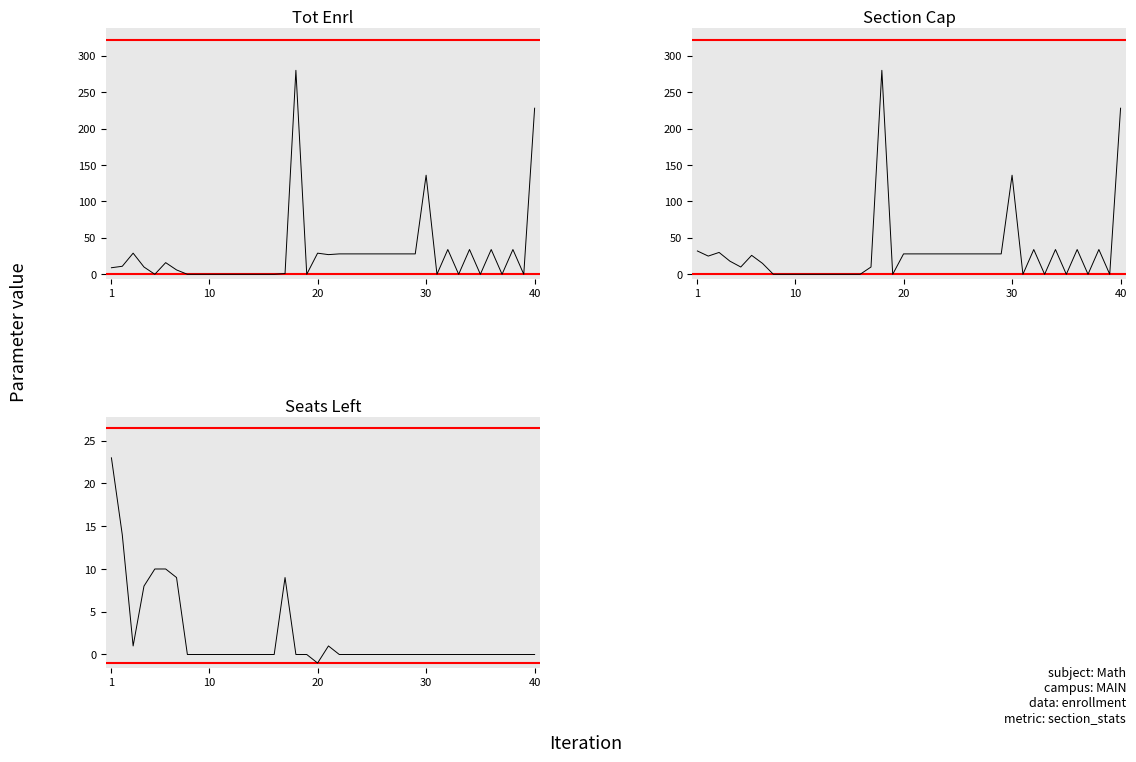

Does the chart have visible grid lines?

No